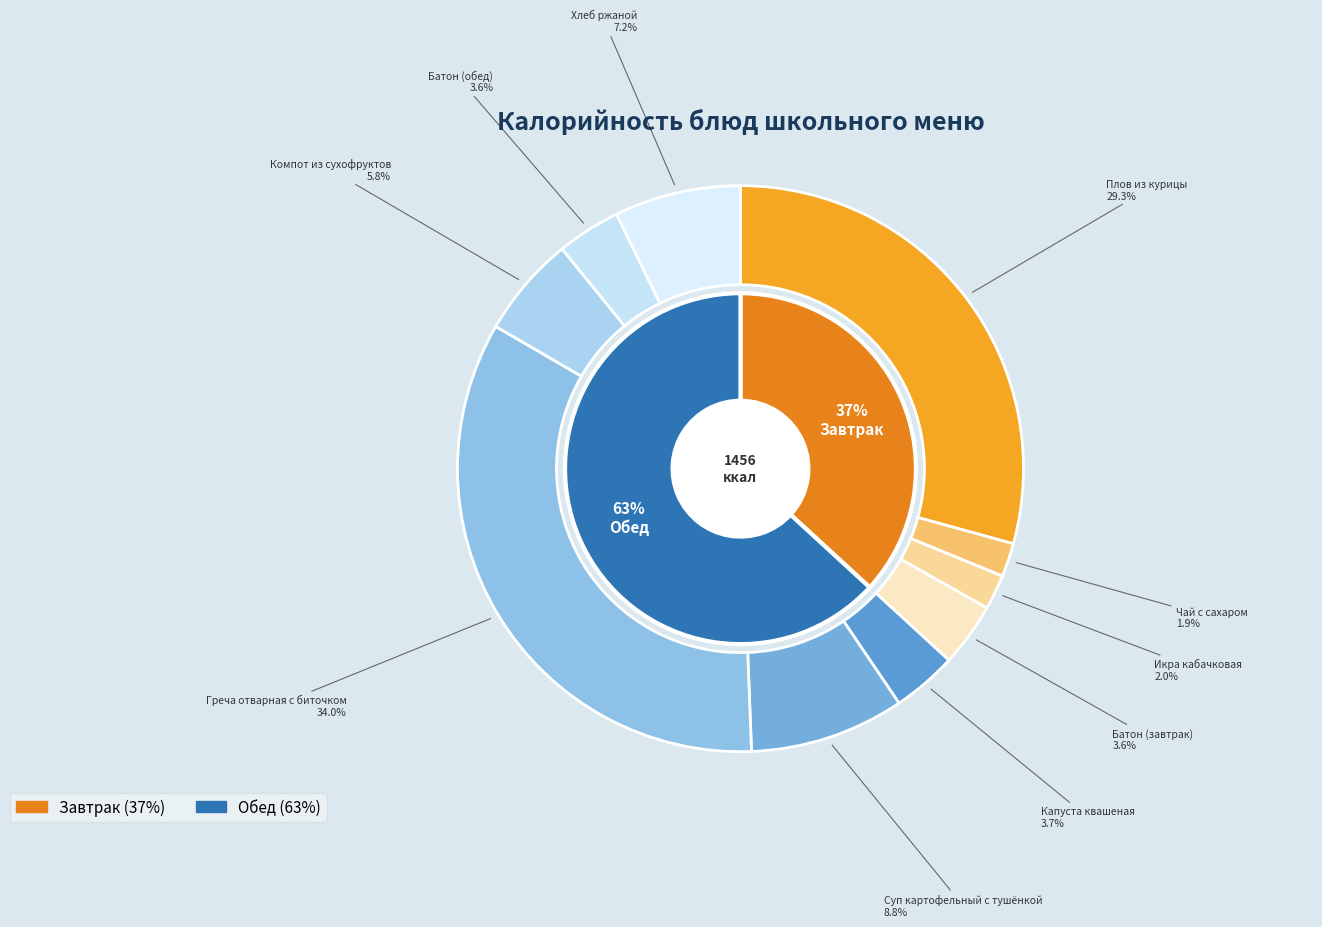

To the nearest percent, what is the combined percentage of Икра кабачковая and Чай с сахаром?

4%